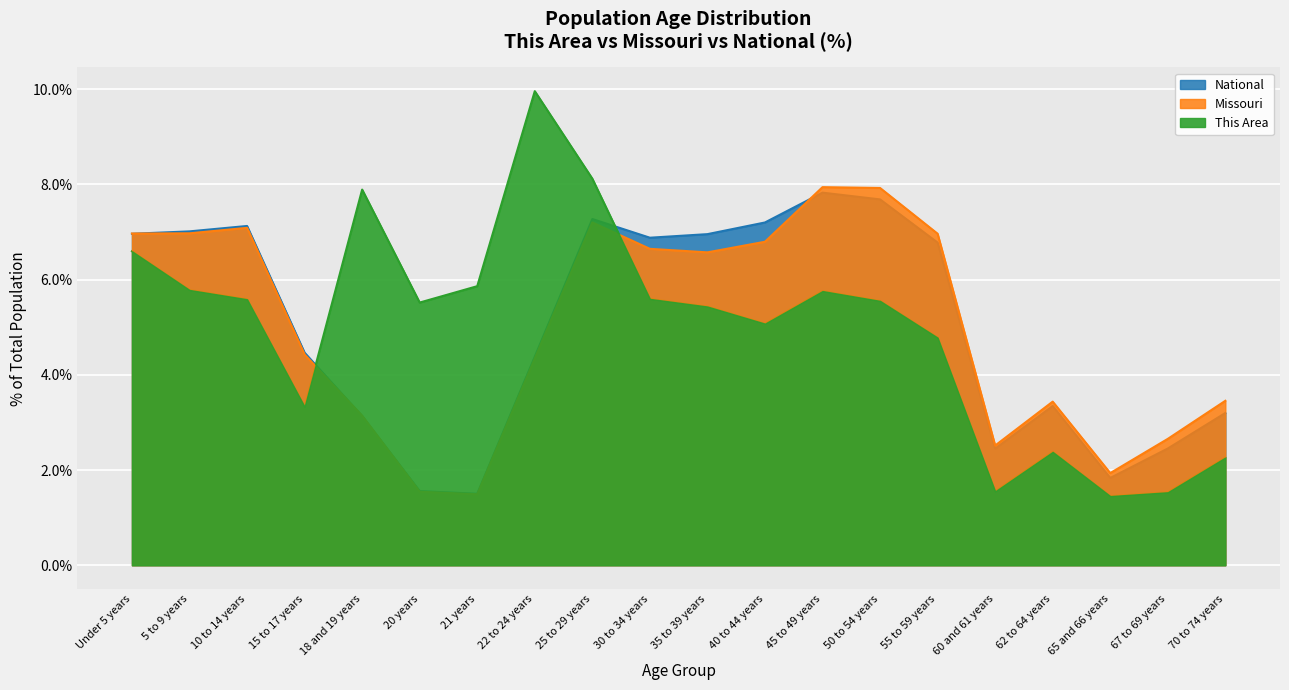

What is the label of the 12th point from the left?

40 to 44 years